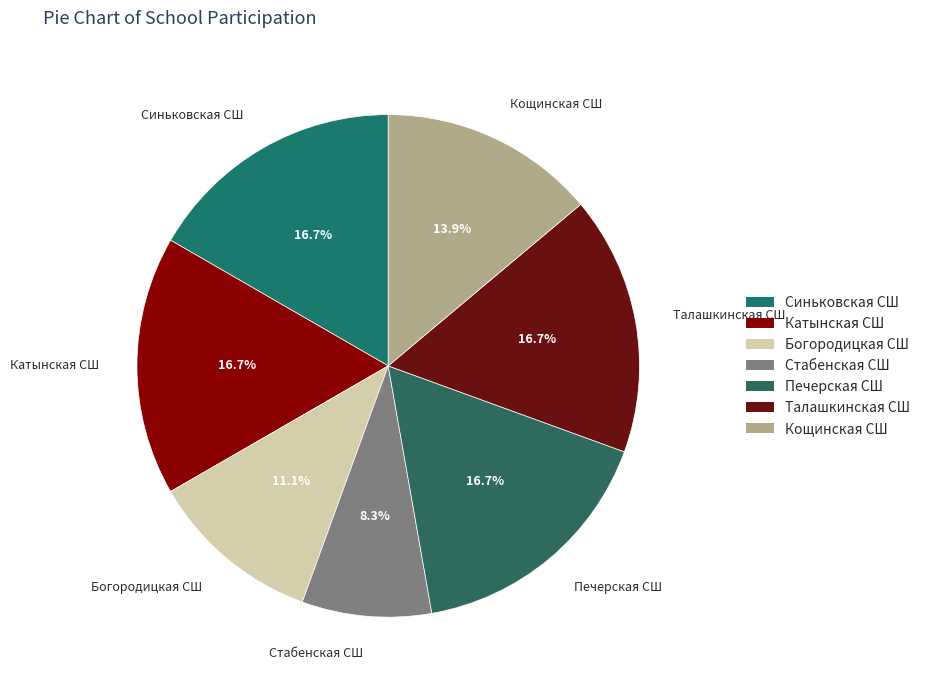

How many slices are in this pie chart?

7